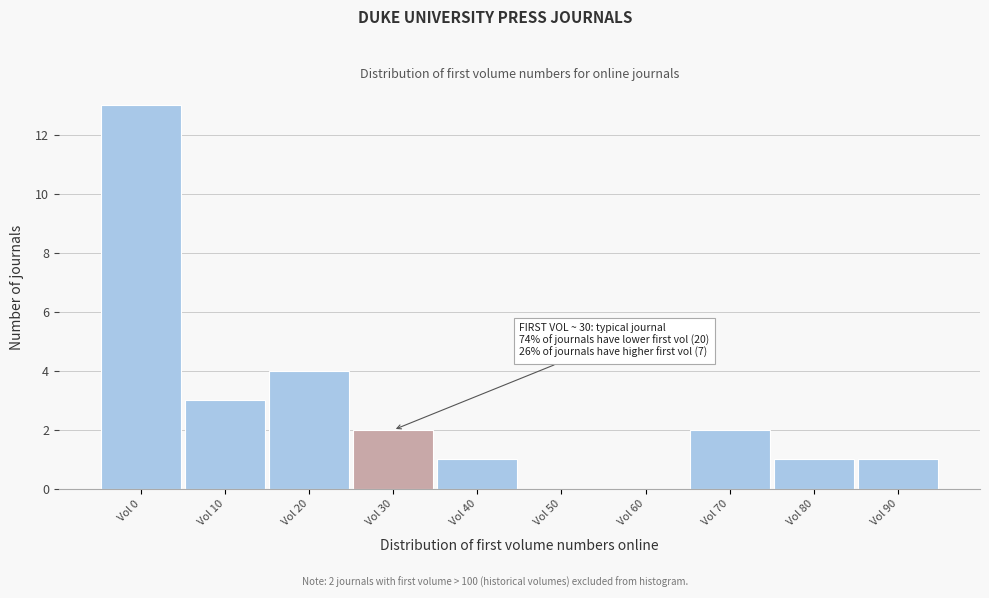

Reading left to right, what are all the values shown in this chart?

Vol 0=13	Vol 10=3	Vol 20=4	Vol 30=2	Vol 40=1	Vol 50=0	Vol 60=0	Vol 70=2	Vol 80=1	Vol 90=1